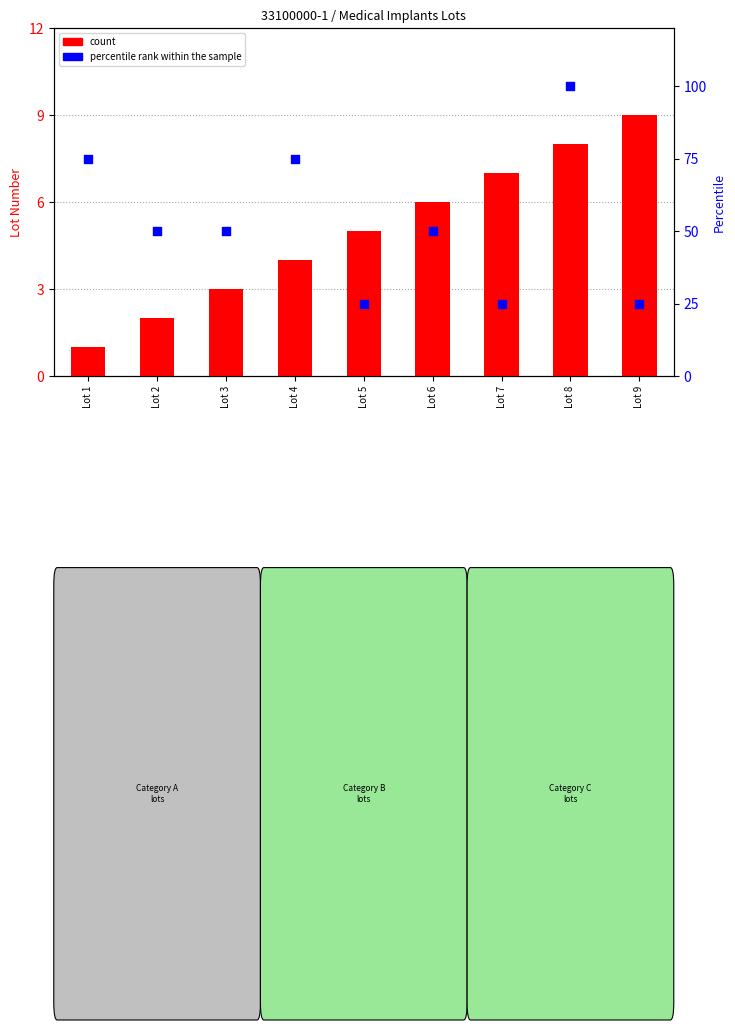

What are all the series names shown in the legend?

count, percentile rank within the sample